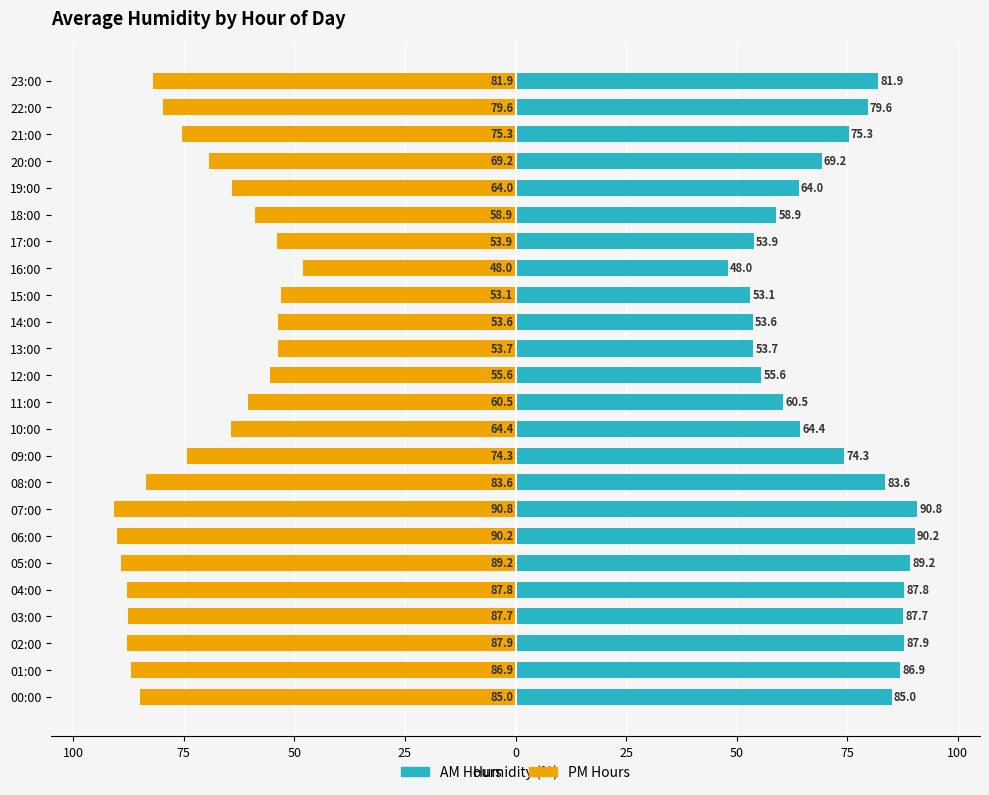

Reading left to right, list all the values displayed in this chart.

Daytime (00-11h): 85.0	86.9	87.9	87.7	87.8	89.2	90.2	90.8	83.6	74.3	64.4	60.5	55.6	53.7	53.6	53.1	48.0	53.9	58.9	64.0	69.2	75.3	79.6	81.9
Evening (12-23h): -85.0	-86.9	-87.9	-87.7	-87.8	-89.2	-90.2	-90.8	-83.6	-74.3	-64.4	-60.5	-55.6	-53.7	-53.6	-53.1	-48.0	-53.9	-58.9	-64.0	-69.2	-75.3	-79.6	-81.9